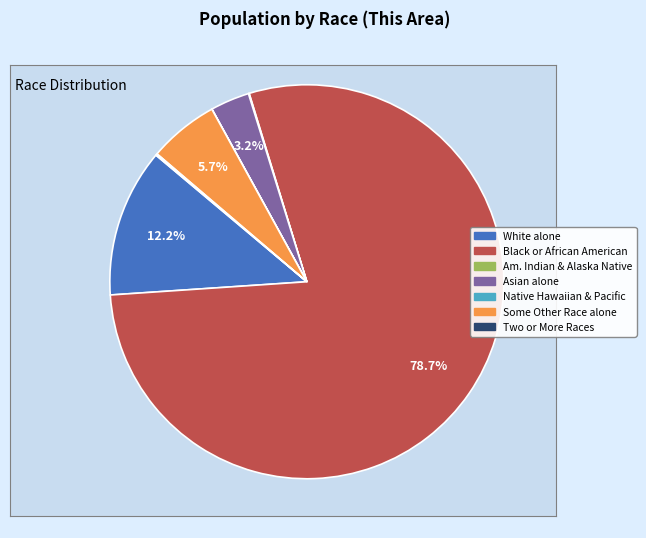

Is there a majority slice in this chart?

Yes